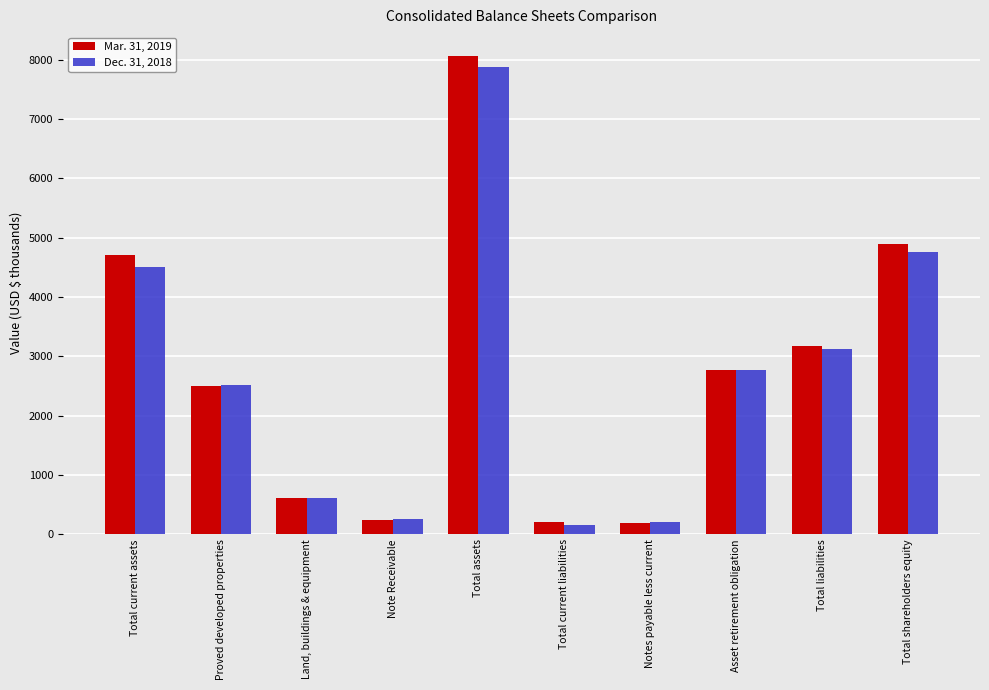

Rank the series by their average value, from lowest to highest.

Dec. 31, 2018, Mar. 31, 2019